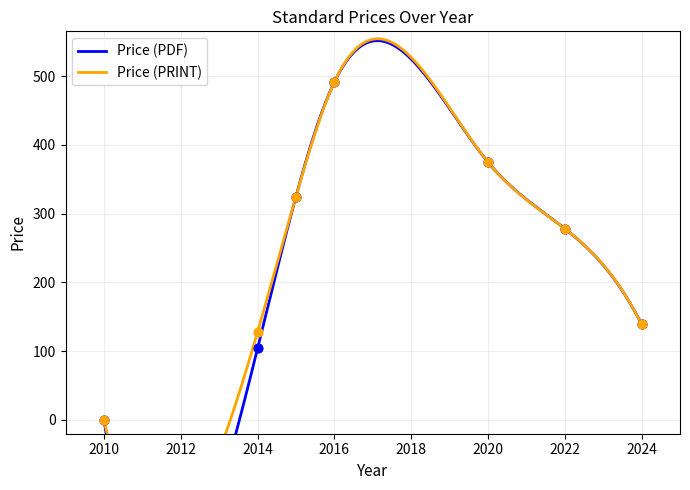

Which series has the largest Y range (max minus min)?

Price (PDF)